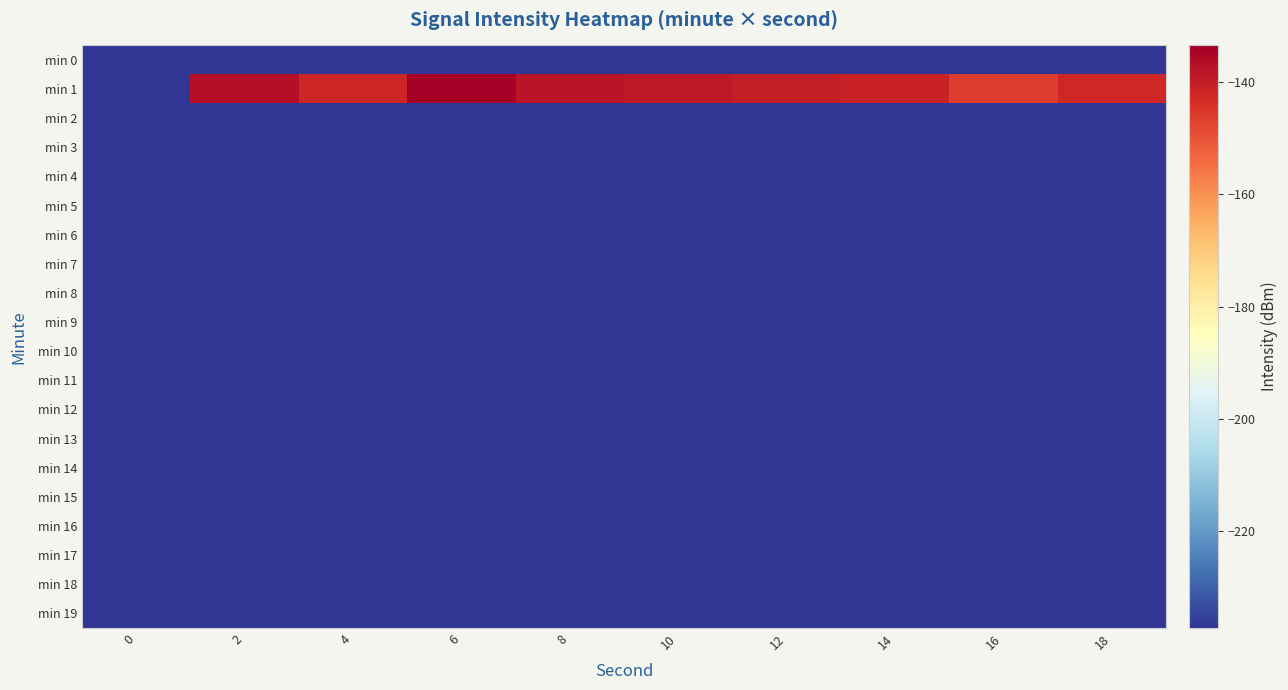

Between 6 and 4, which is larger?

6